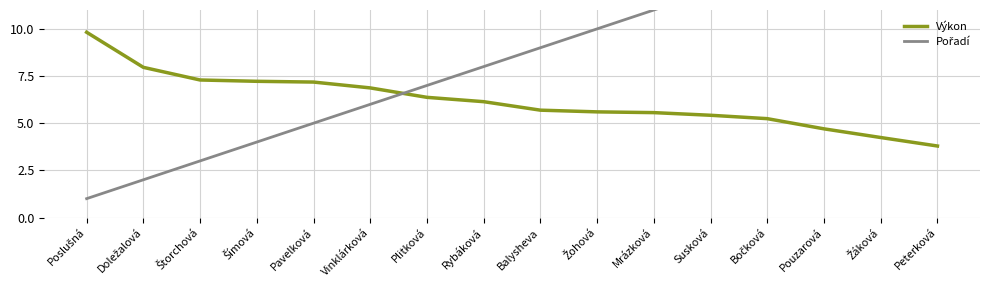

Reading left to right, extract all data points from this chart.

Výkon: Poslušná=9.8	Doležalová=8.0	Štorchová=7.3	Šímová=7.2	Pavelková=7.2	Vinklárková=6.9	Plitková=6.4	Rybáková=6.1	Balysheva=5.7	Žohová=5.6	Mrázková=5.6	Susková=5.4	Bočková=5.2	Pouzarová=4.7	Žáková=4.2	Peterková=3.8
Pořadí: Poslušná=1.0	Doležalová=2.0	Štorchová=3.0	Šímová=4.0	Pavelková=5.0	Vinklárková=6.0	Plitková=7.0	Rybáková=8.0	Balysheva=9.0	Žohová=10.0	Mrázková=11.0	Susková=12.0	Bočková=13.0	Pouzarová=14.0	Žáková=15.0	Peterková=16.0